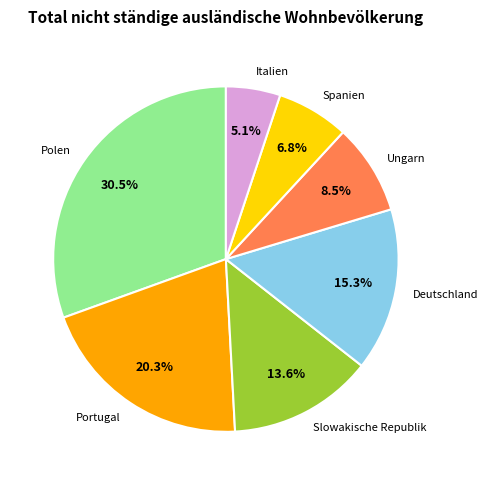

What is the ratio of the value at Deutschland to the value at Ungarn?

1.8